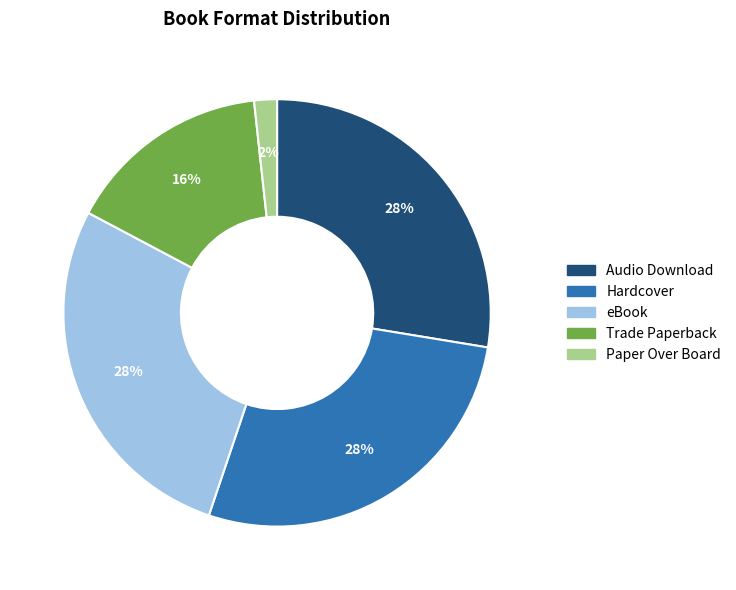

Which slice is the smallest?

Paper Over Board